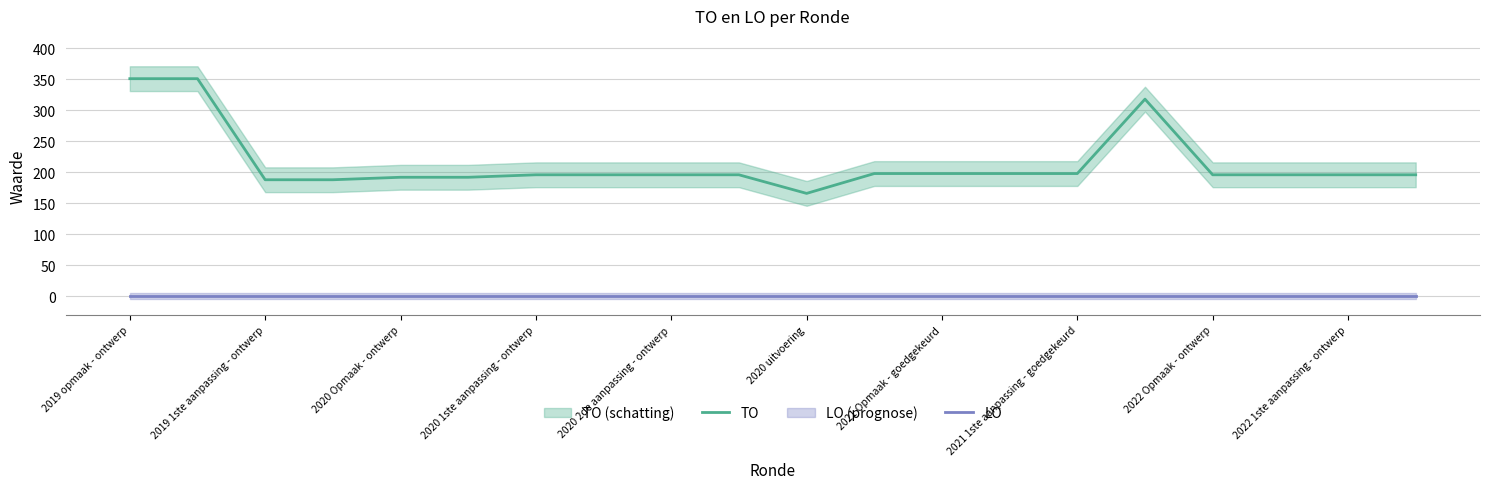

At which category is the sum across all series the highest?

2019 opmaak - ontwerp